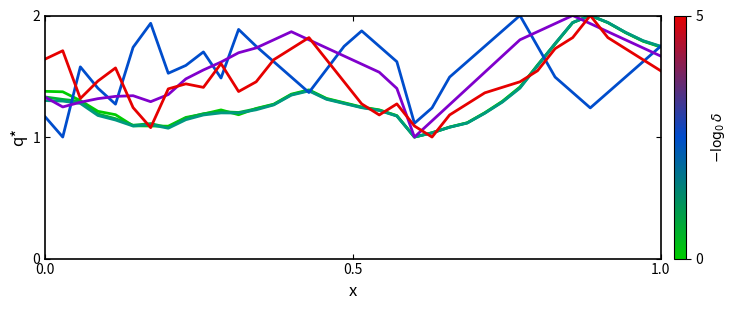

What is the greatest value displayed?

2.0